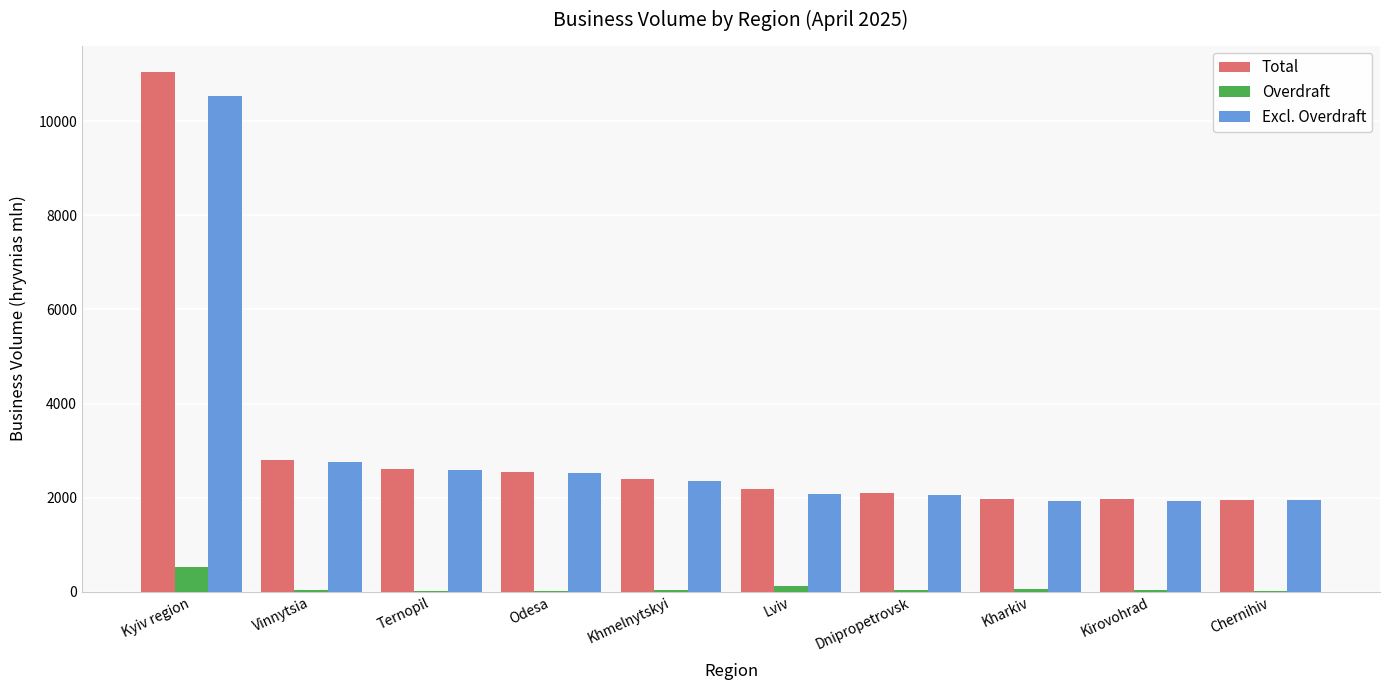

At which category is the sum across all series the highest?

Kyiv region